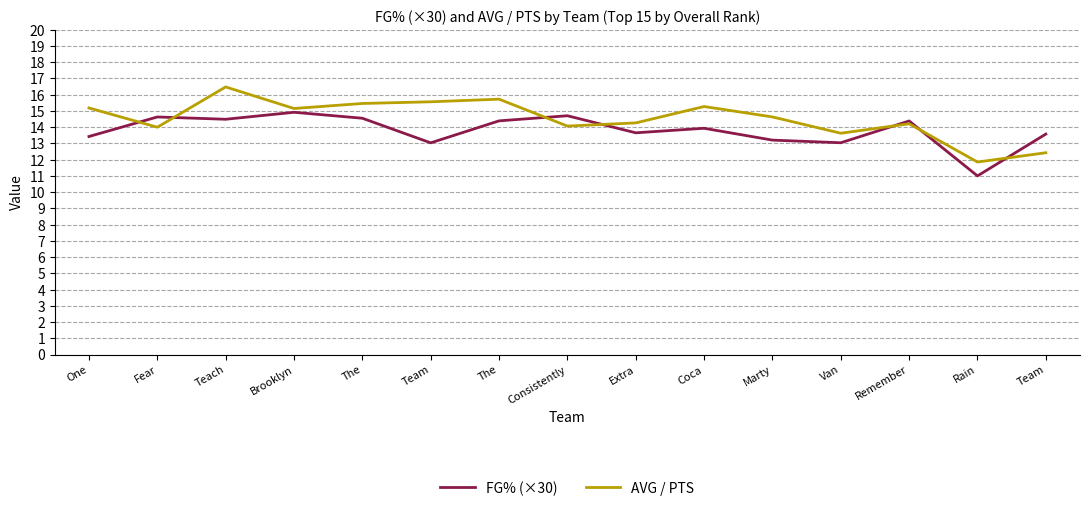

How many interior local valleys does the FG% (×30) series have?

5